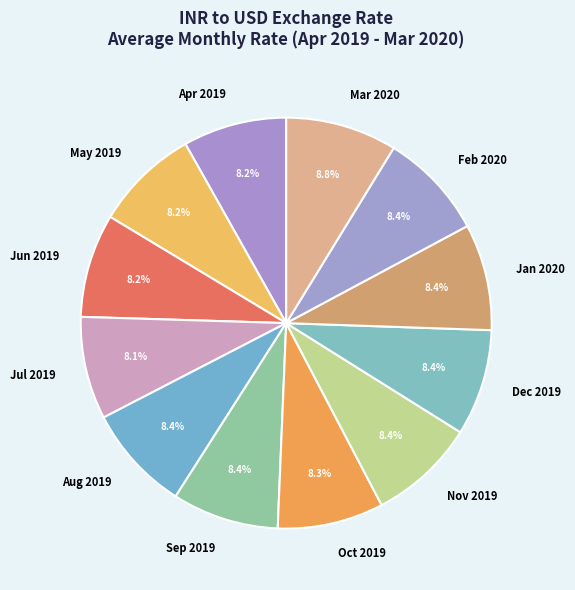

To the nearest percent, what percentage of the pie is Aug 2019?

8%